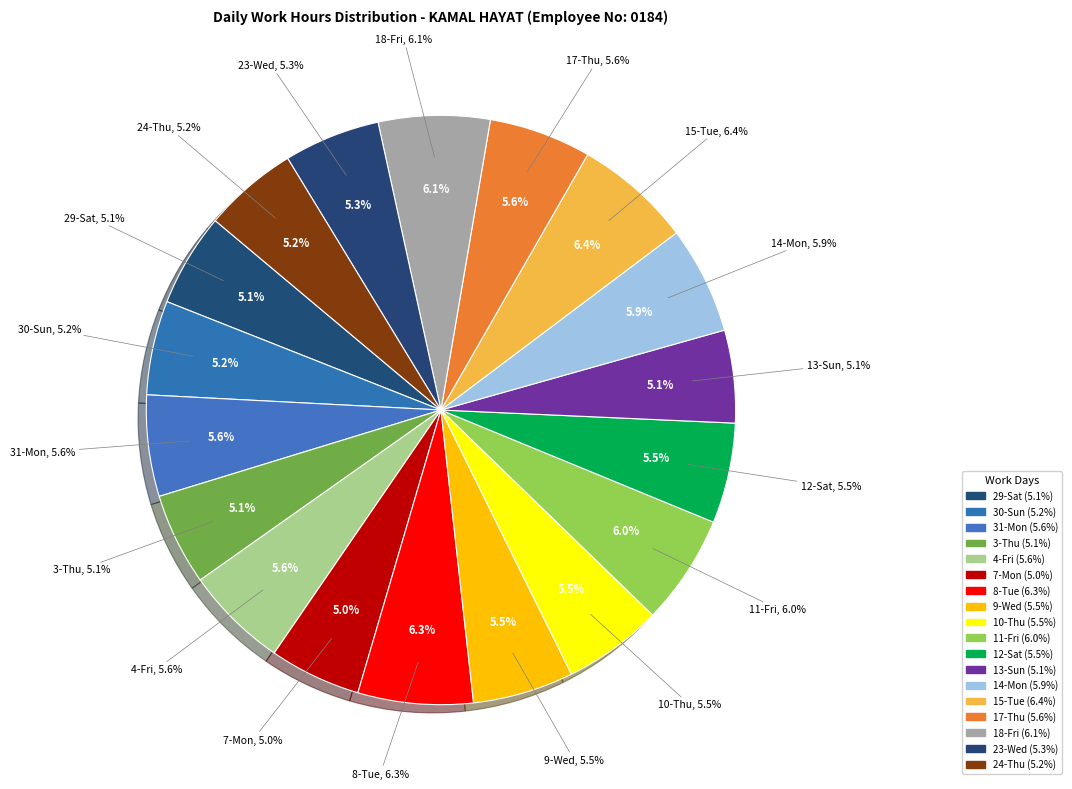

Is there any slice that represents more than half of the pie?

No